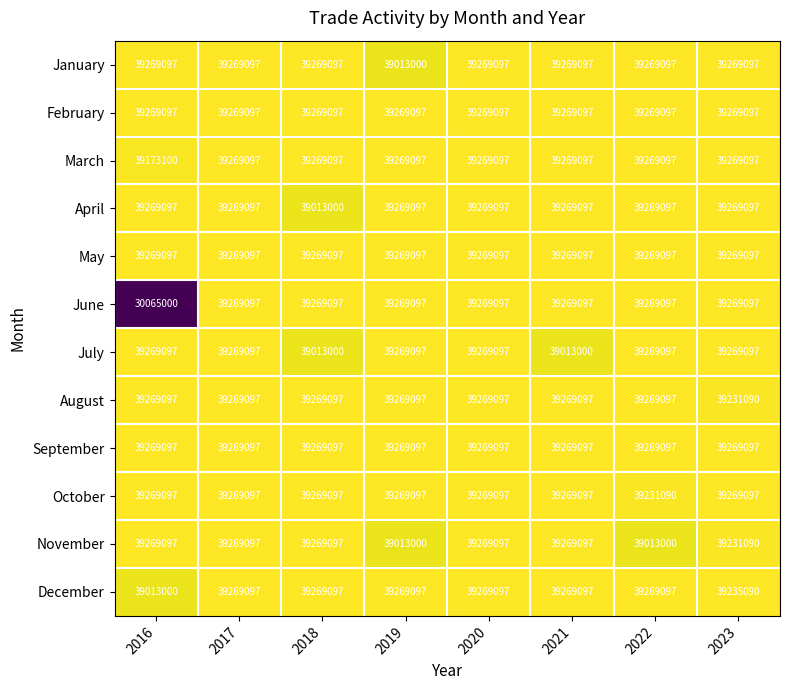

Where is November nearest to the value 39141048?

2023